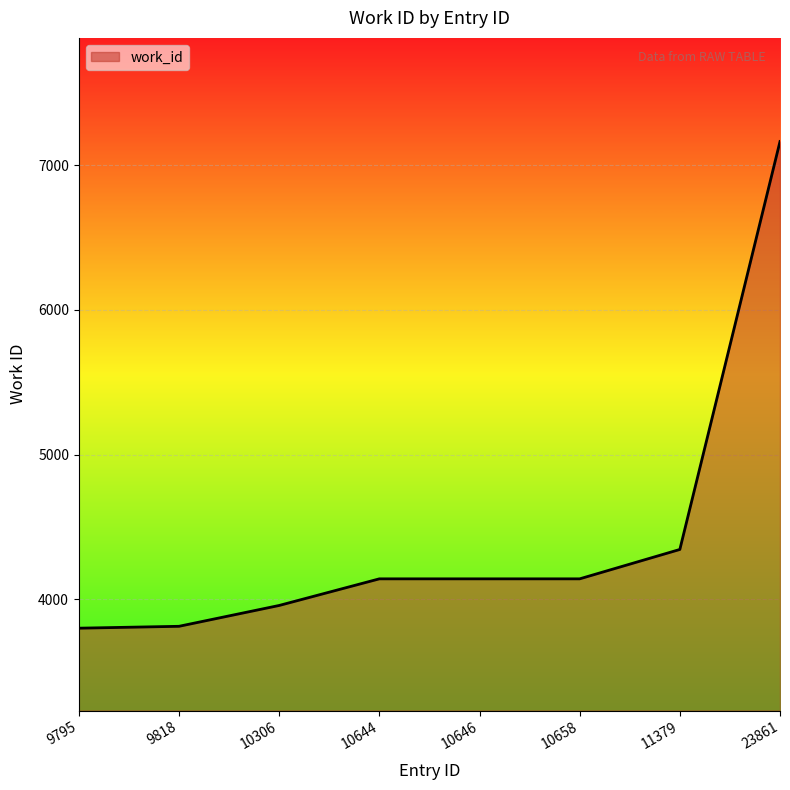

What is the difference between the second highest and second lowest values?

531